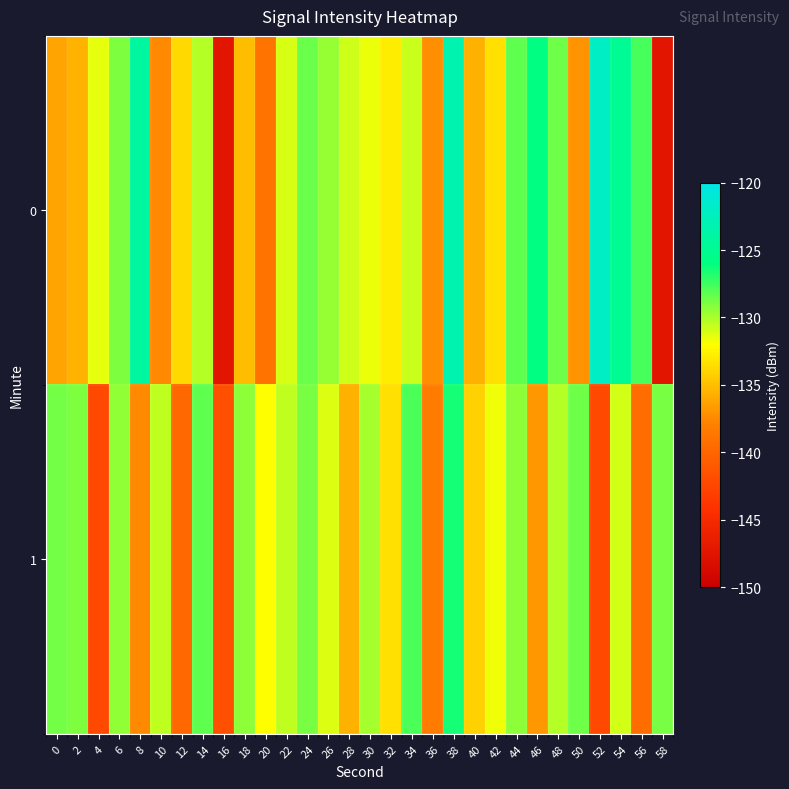

Which series changed the most between 12 and 32?

1